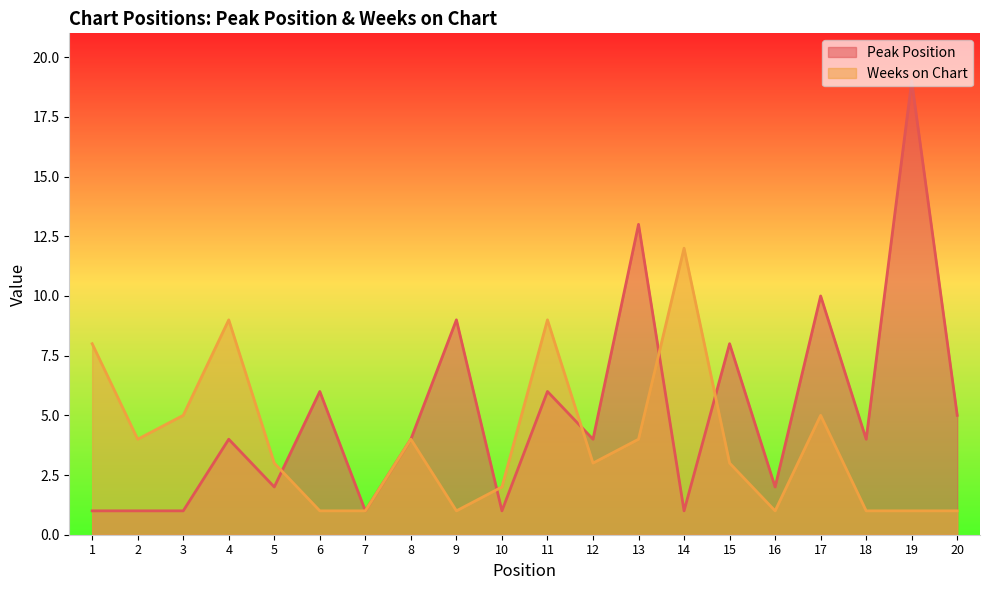

Rank the series by their average value, from highest to lowest.

Peak Position, Weeks on Chart